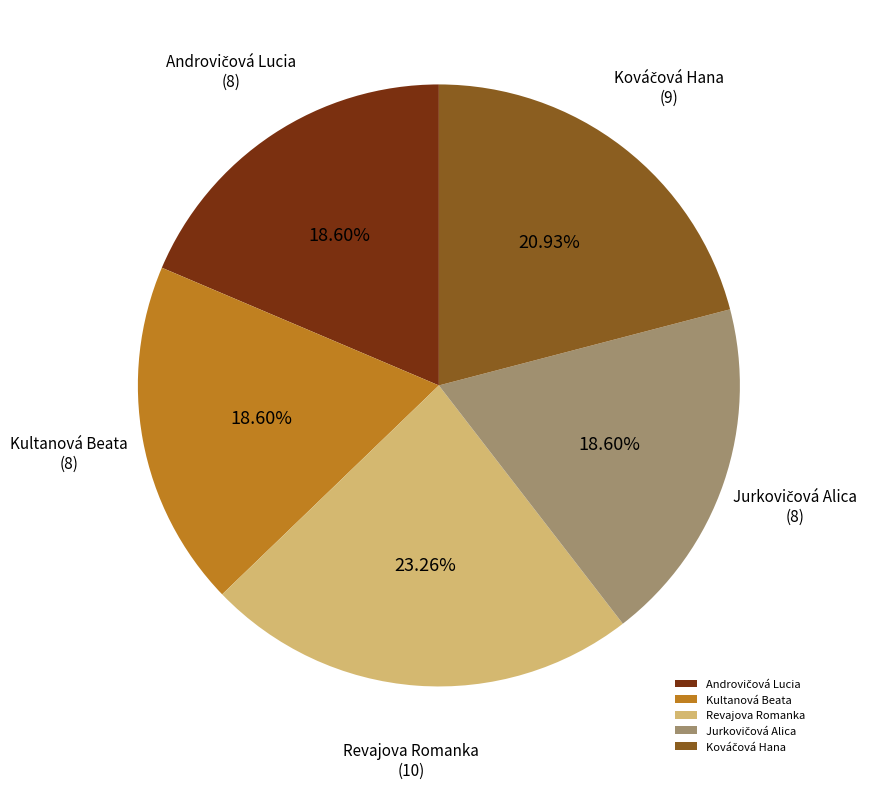

Which slice is the largest?

Revajova Romanka